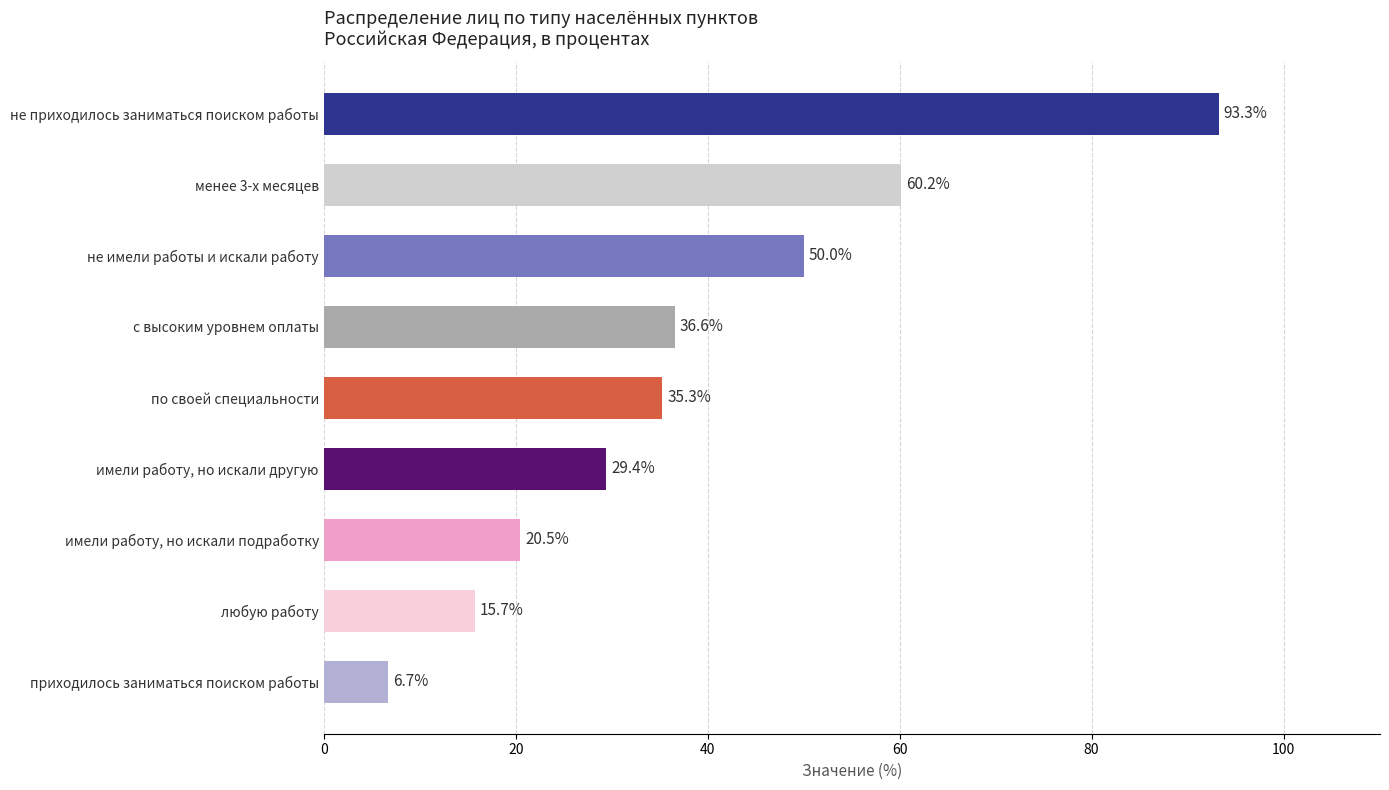

At which category does the chart reach its peak across all series?

не приходилось заниматься поиском работы